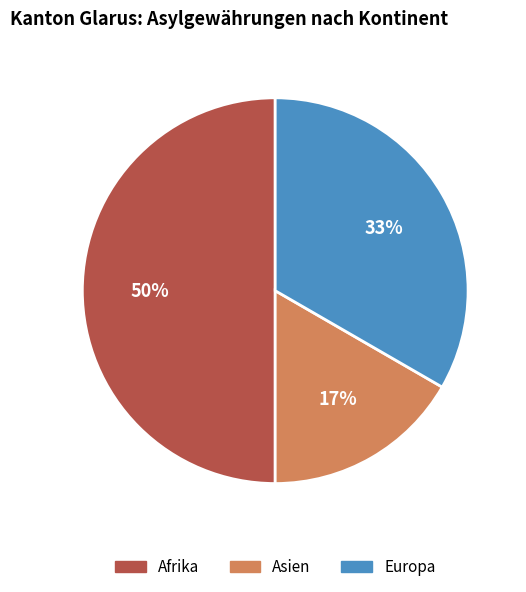

What is the smallest slice in the pie chart?

Asien